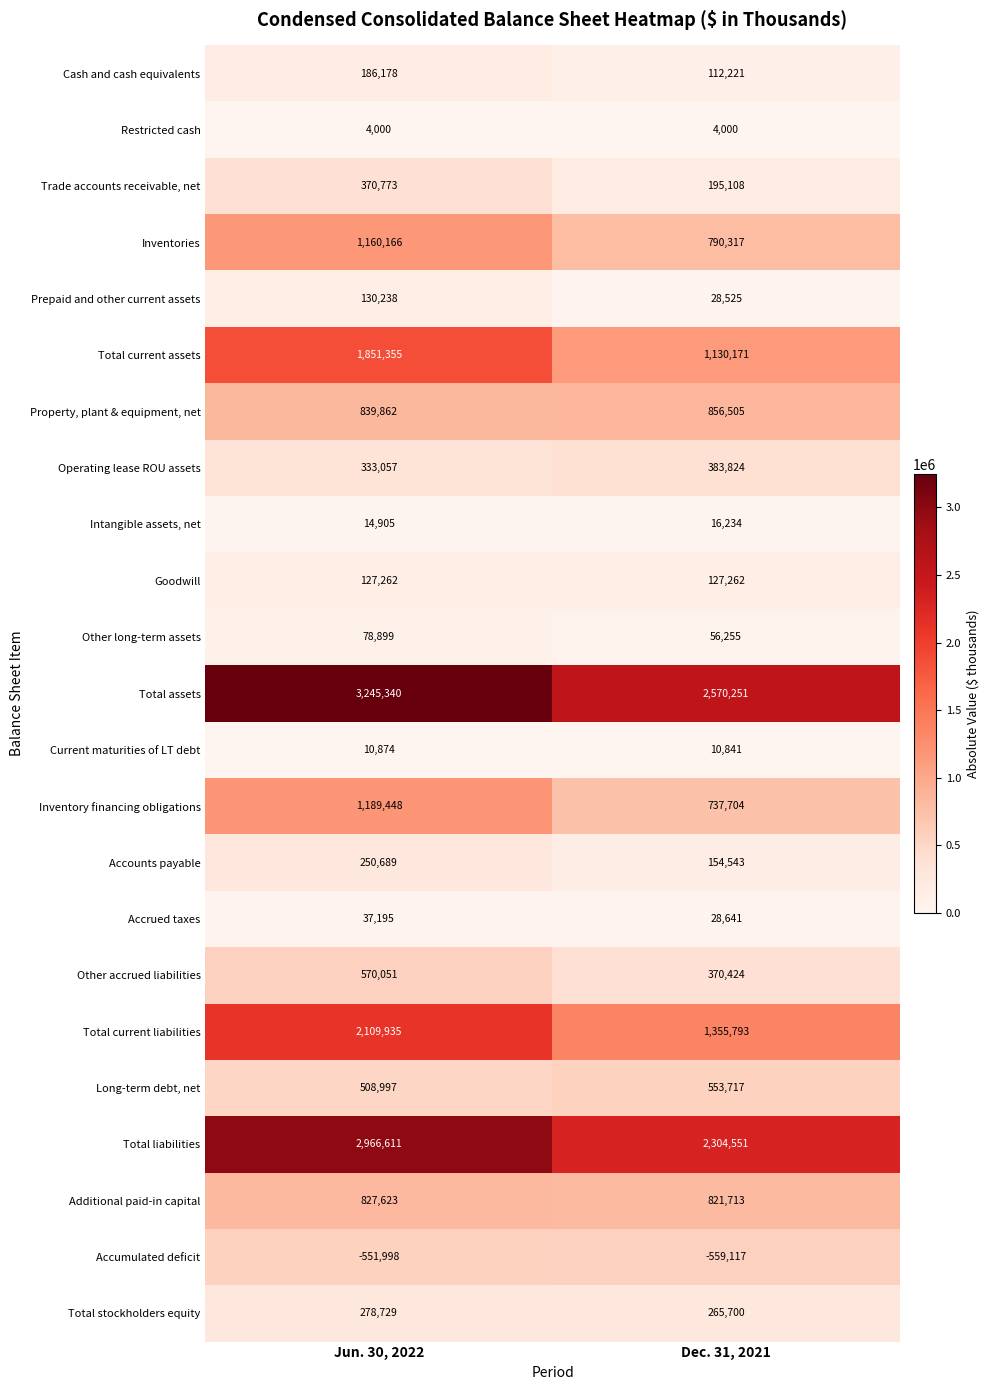

Rank the series by their maximum value, from lowest to highest.

Accumulated deficit, Restricted cash, Current maturities of LT debt, Intangible assets, net, Accrued taxes, Other long-term assets, Goodwill, Prepaid and other current assets, Cash and cash equivalents, Accounts payable, Total stockholders equity, Trade accounts receivable, net, Operating lease ROU assets, Long-term debt, net, Other accrued liabilities, Additional paid-in capital, Property, plant & equipment, net, Inventories, Inventory financing obligations, Total current assets, Total current liabilities, Total liabilities, Total assets